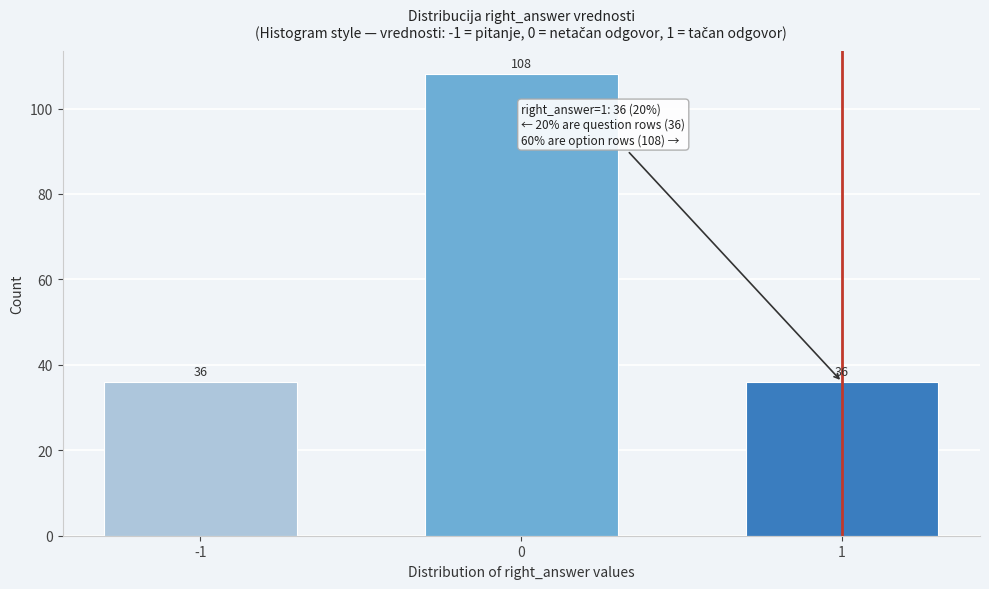

Reading right to left, list all the values displayed in this chart.

36	108	36